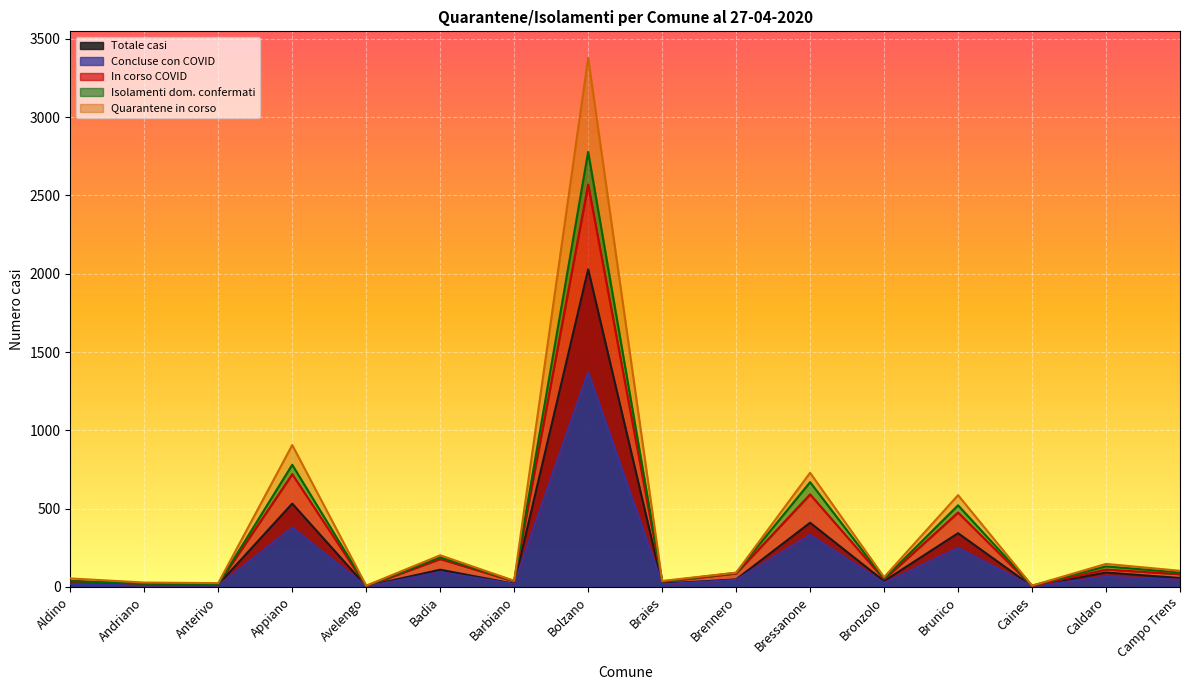

How many data points in Quarantene in corso are less than 91?

8